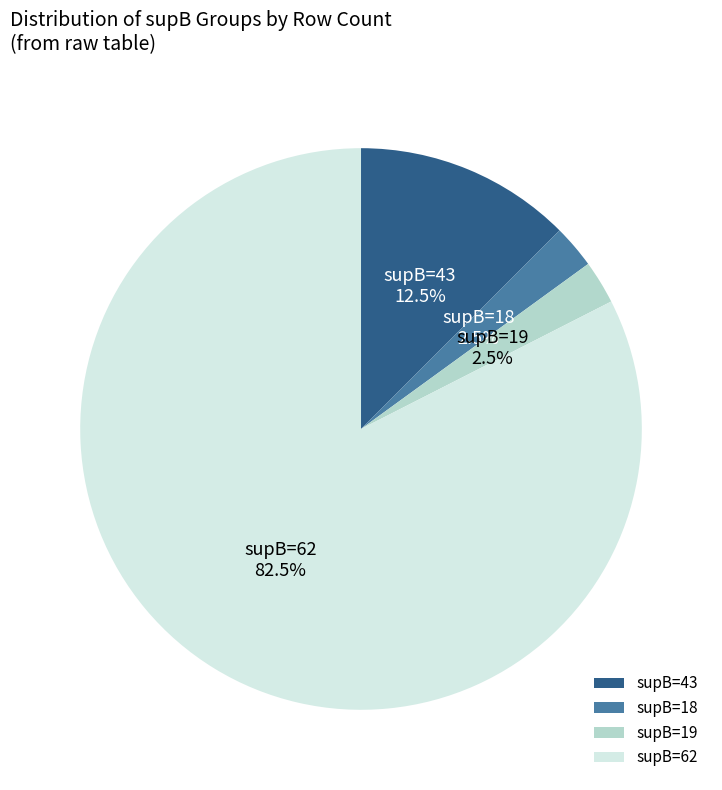

What is the majority slice?

supB=62